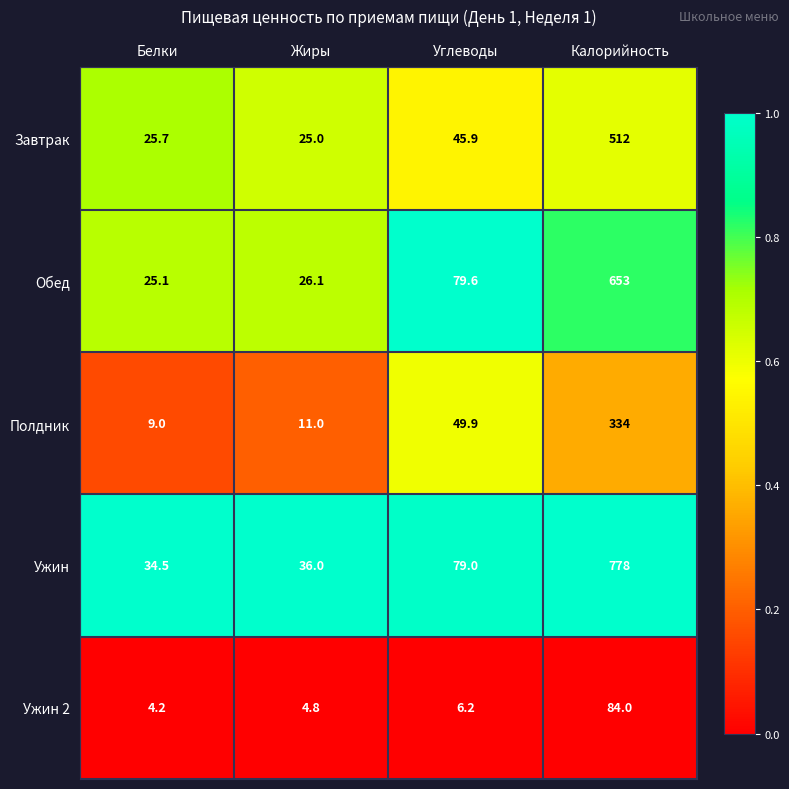

What is the sum of all Ужин 2 values?

99.2